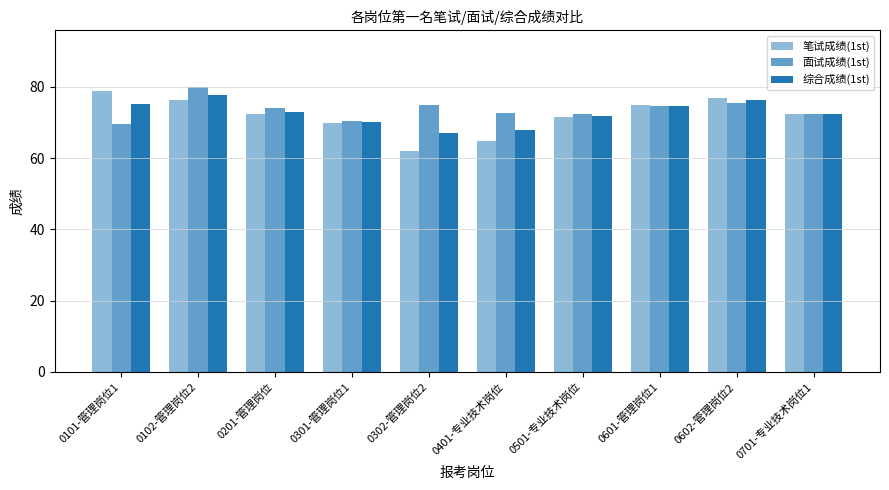

Count the number of data series in this chart.

3